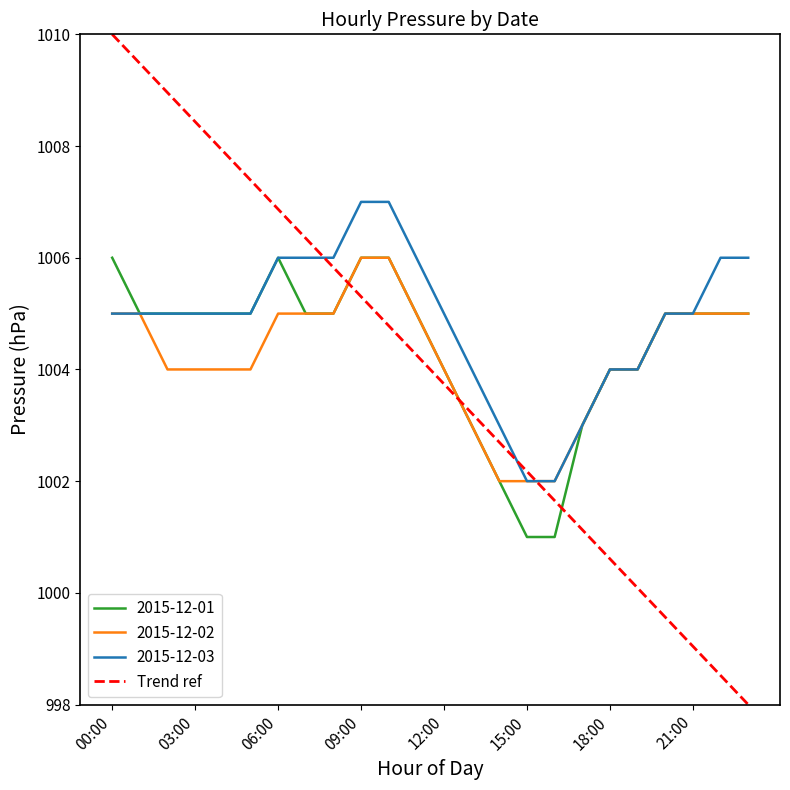

The value of 2015-12-01 at 06:00 is 568. True or false?

False